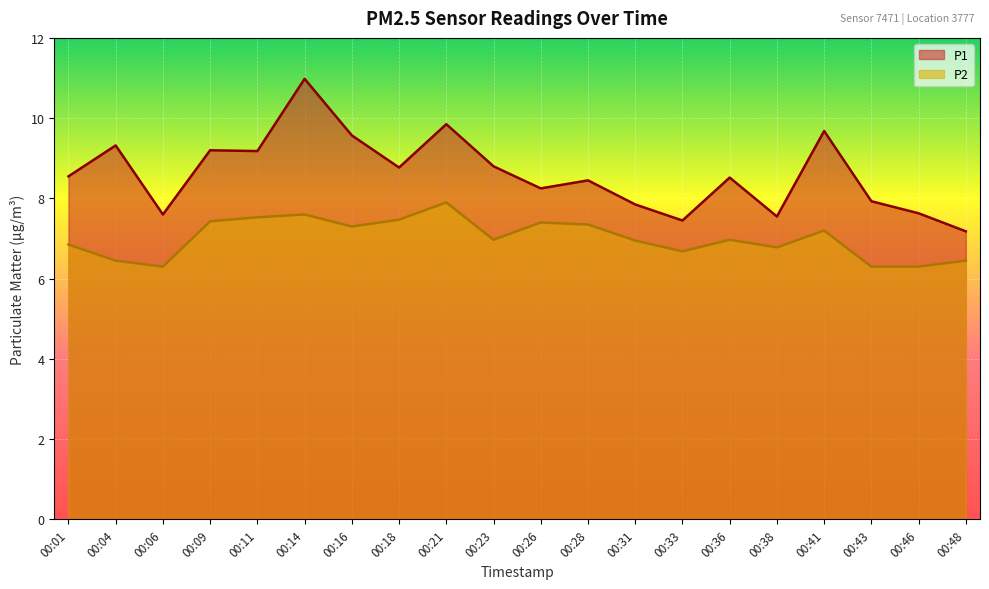

True or false: P1 has more than 2 interior local peaks.

True